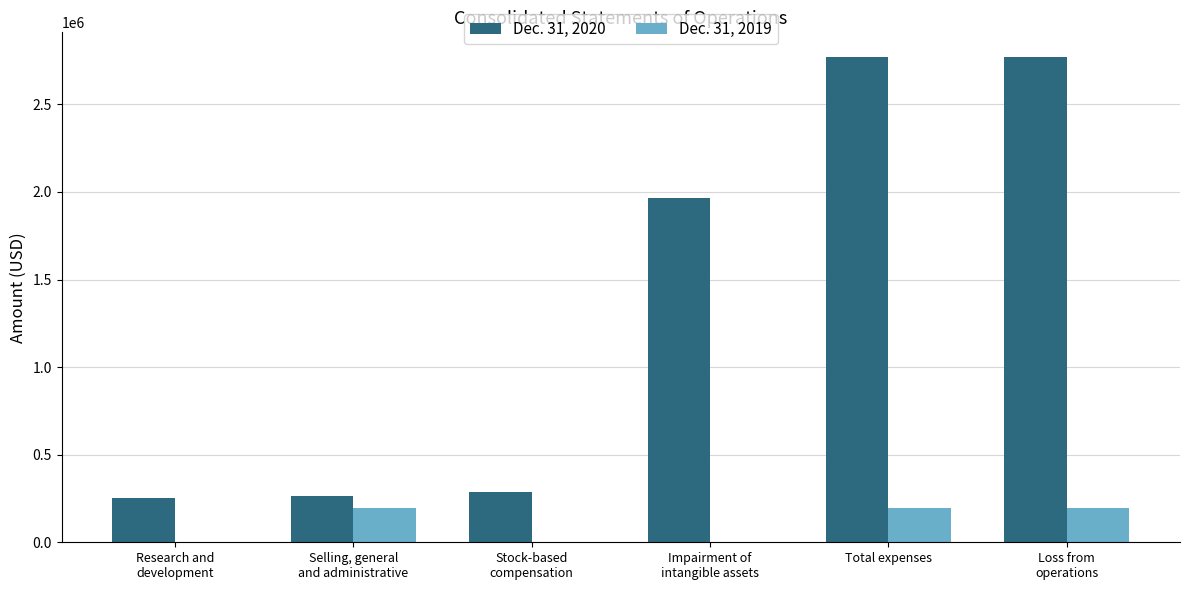

True or false: Dec. 31, 2020 has a value of 413214 at Stock-based
compensation.

False